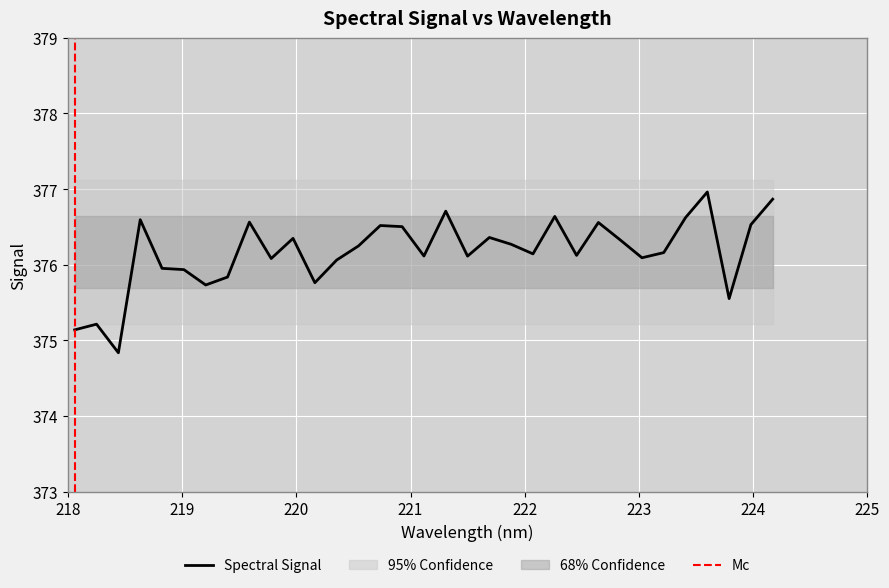

Reading left to right, transcribe all the data shown in this chart.

218.0596=375.1	218.2508=375.2	218.442=374.8	218.6332=376.6	218.8244=376.0	219.0156=375.9	219.2067=375.7	219.3979=375.8	219.589=376.6	219.7801=376.1	219.9712=376.3	220.1623=375.8	220.3533=376.1	220.5444=376.2	220.7354=376.5	220.9264=376.5	221.1174=376.1	221.3083=376.7	221.4993=376.1	221.6902=376.4	221.8812=376.3	222.0721=376.1	222.263=376.6	222.4538=376.1	222.6447=376.6	222.8355=376.3	223.0264=376.1	223.2172=376.2	223.408=376.6	223.5987=377.0	223.7895=375.6	223.9802=376.5	224.1709=376.9